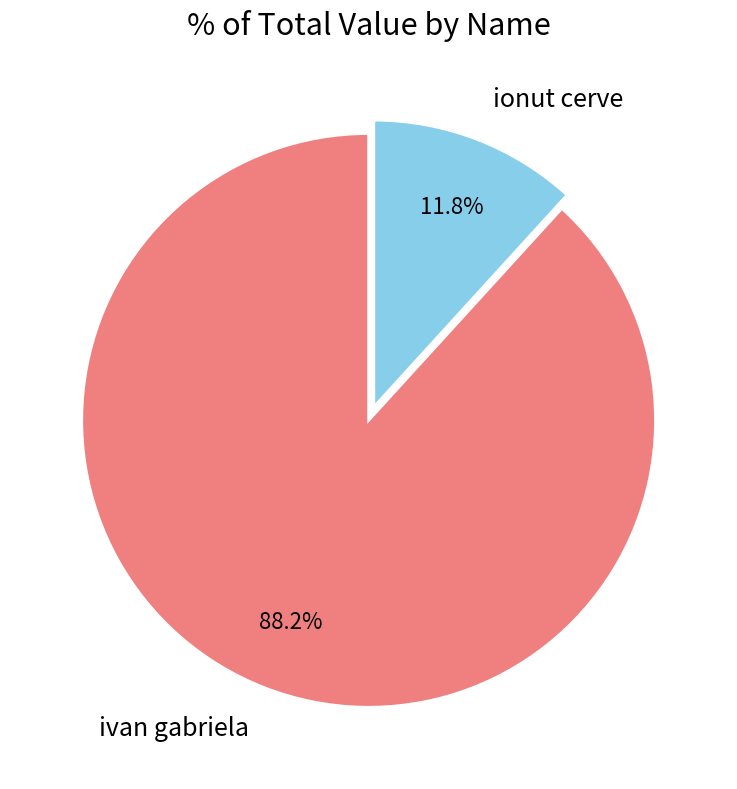

What portion of the pie excludes ivan gabriela?

11.8%